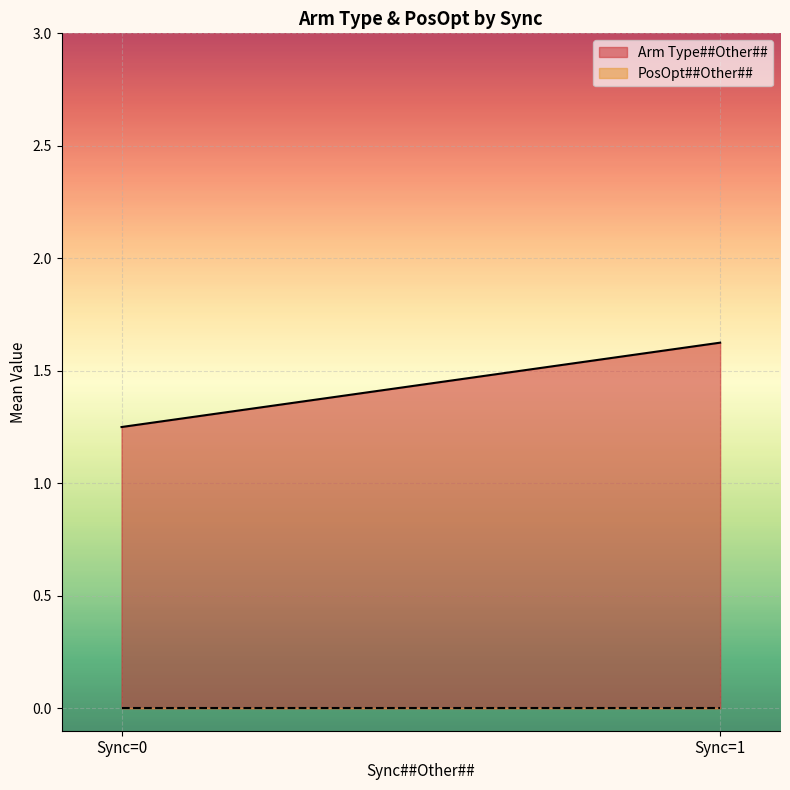

Is the value of Arm Type##Other## at Sync=0 greater than the value of PosOpt##Other## at Sync=1?

Yes